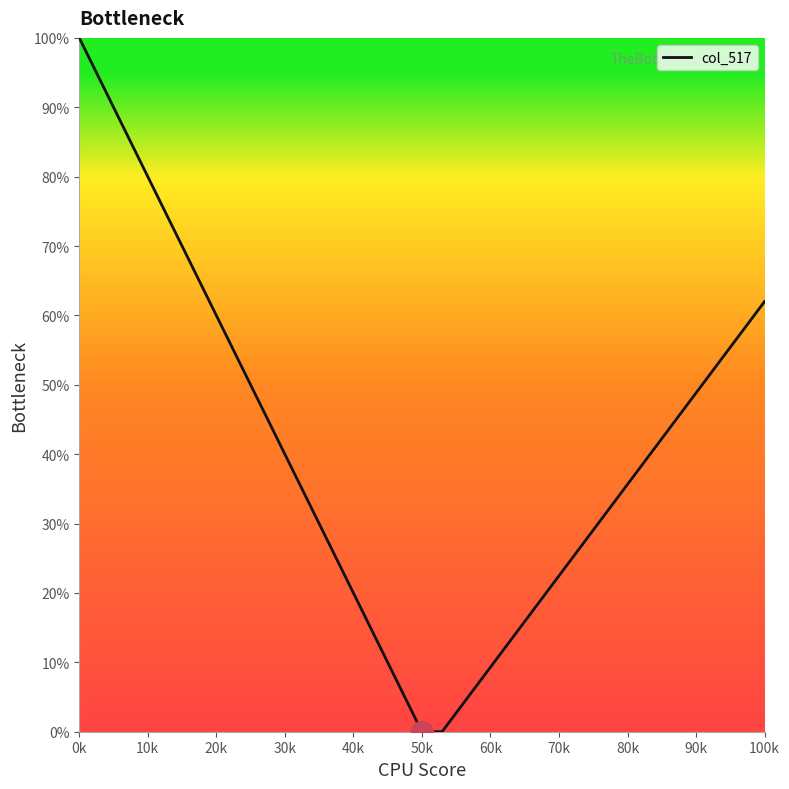

What is the maximum value shown in the chart?

100.0